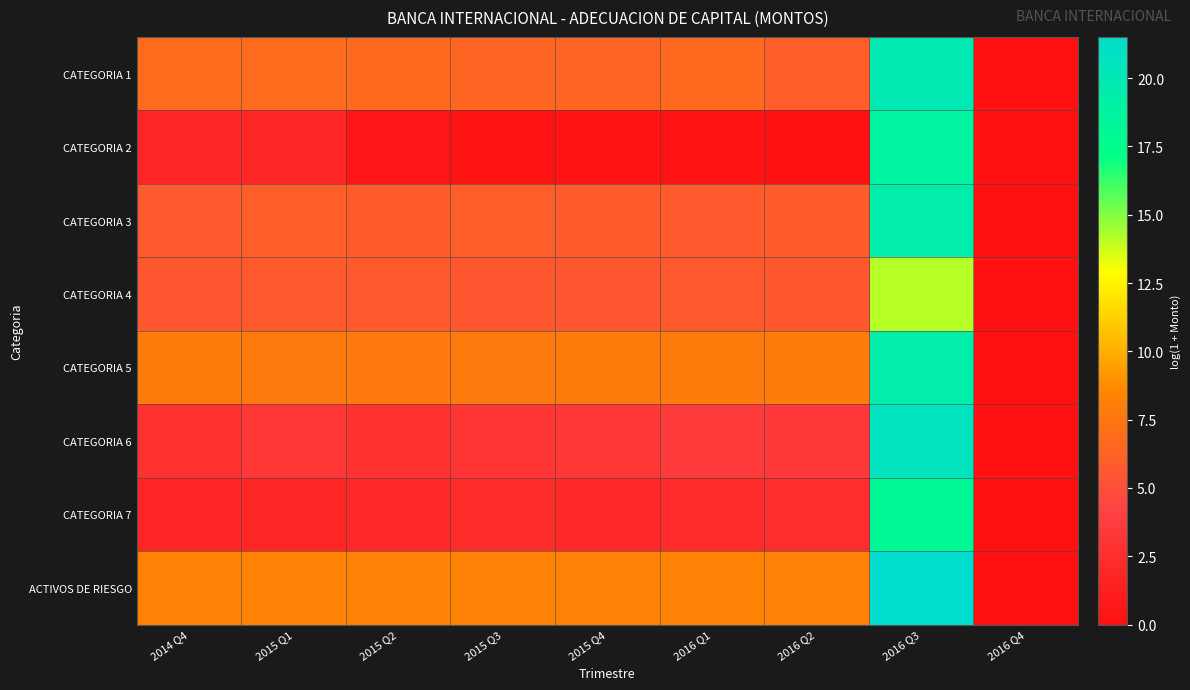

At 2016 Q2, list the series in order from largest to smallest.

ACTIVOS DE RIESGO, CATEGORIA 5, CATEGORIA 1, CATEGORIA 3, CATEGORIA 4, CATEGORIA 6, CATEGORIA 7, CATEGORIA 2